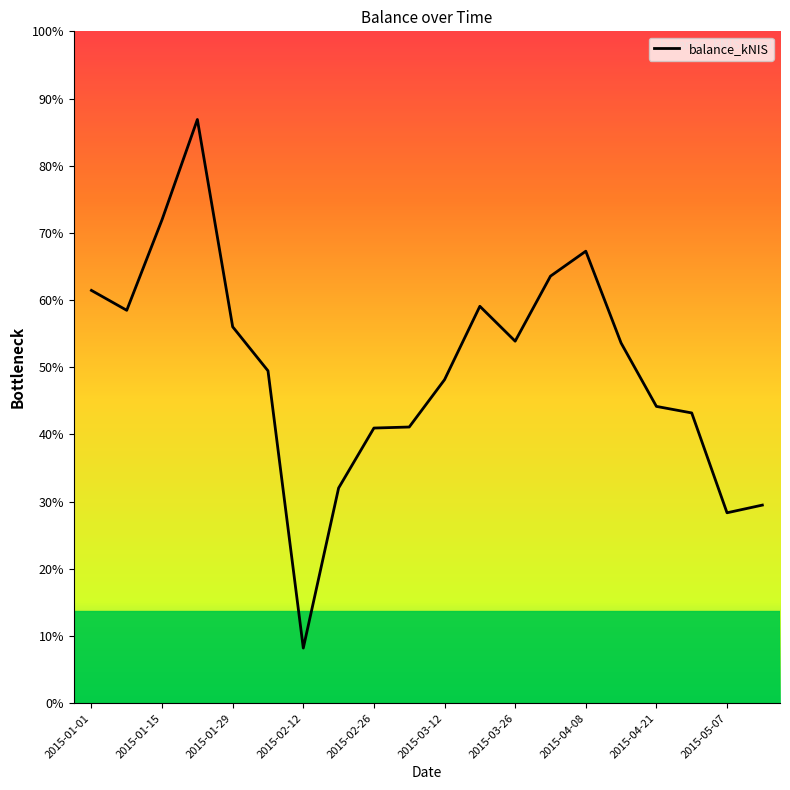

Is this an area chart (filled region under the line)?

No